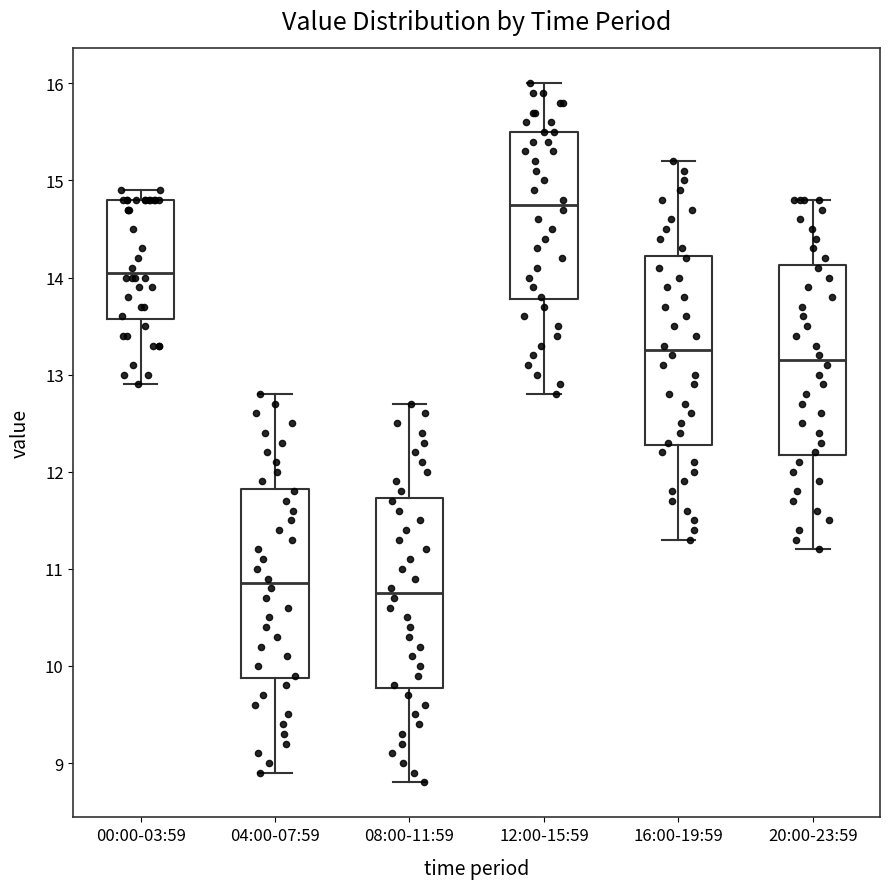

Which box's median line is the highest?

12:00-15:59